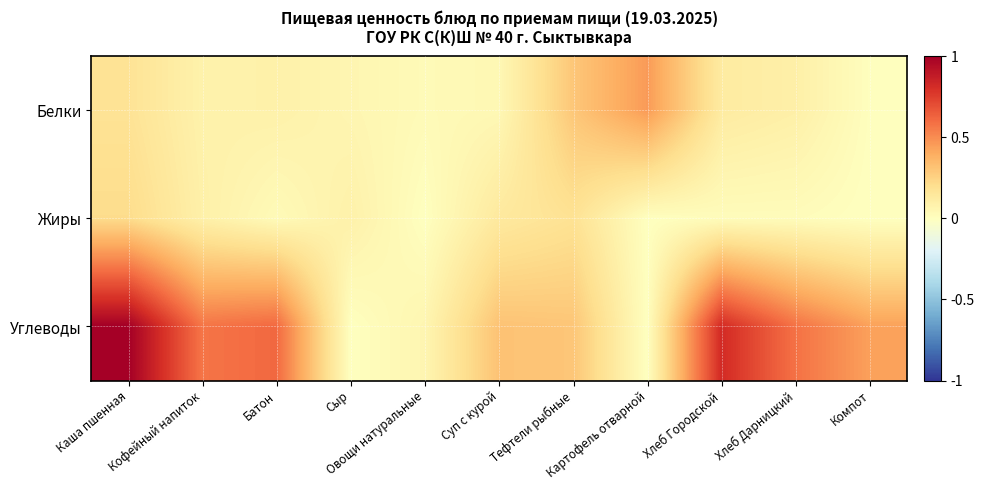

What is the total value across all series at Суп с курой?

0.5